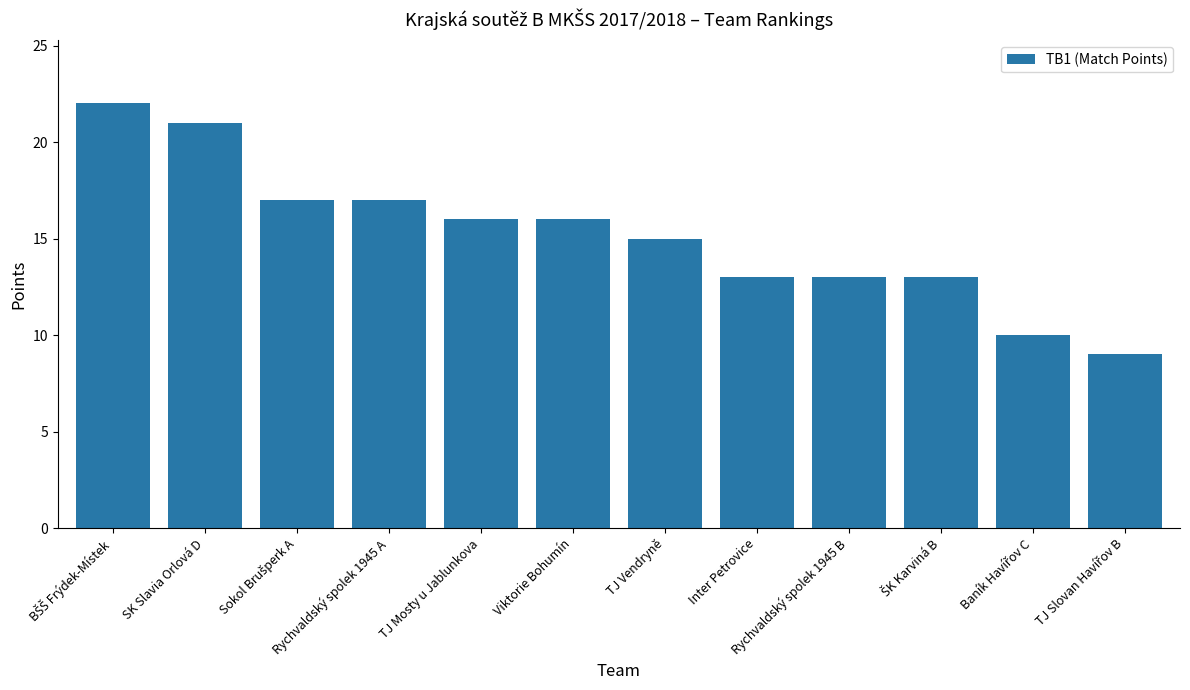

What is the sum of all values?

182